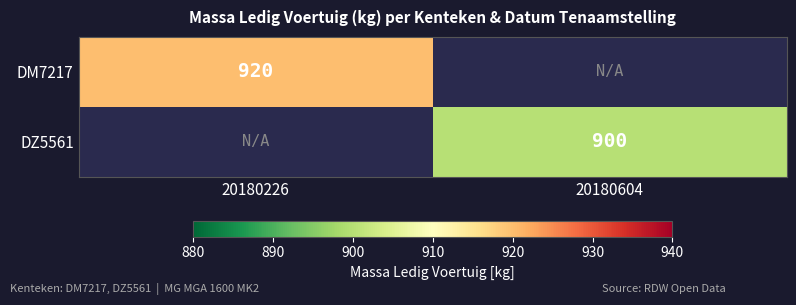

Is the value of DM7217 at 20180226 greater than the value of DZ5561 at 20180604?

Yes